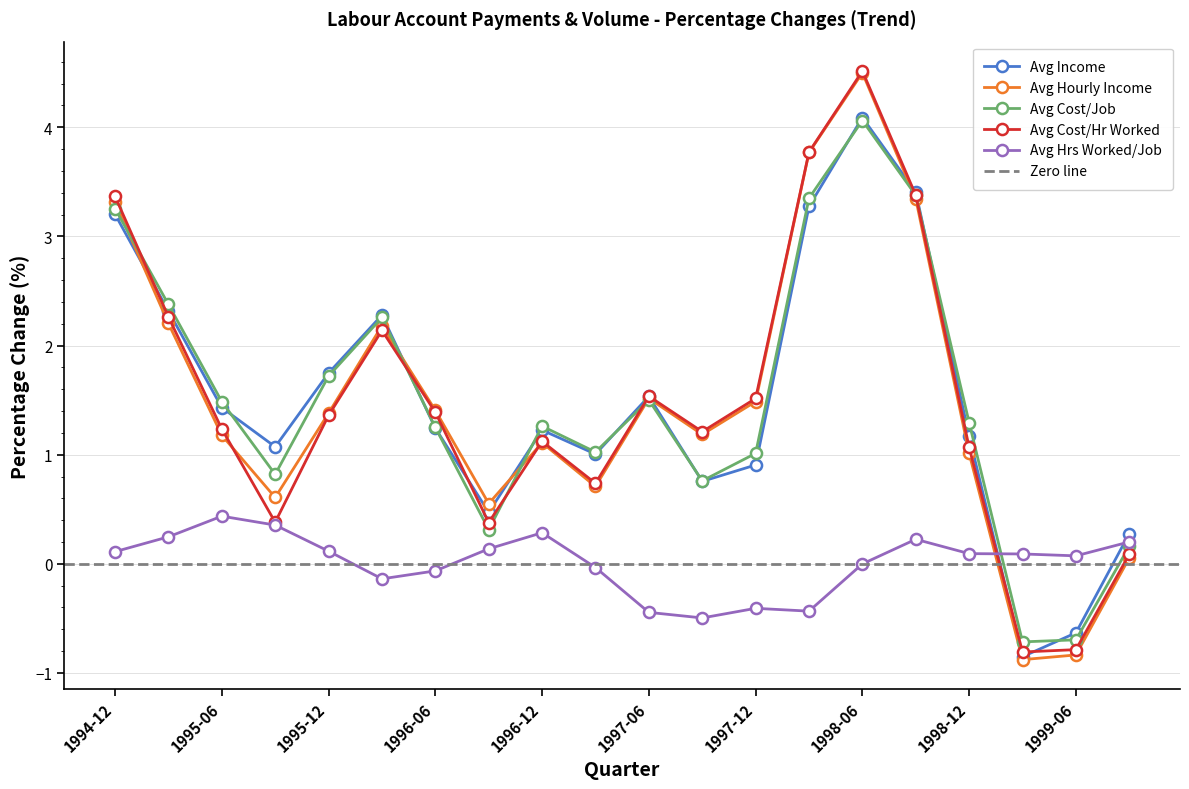

Which series has the largest total across all categories?

Avg Income % chg